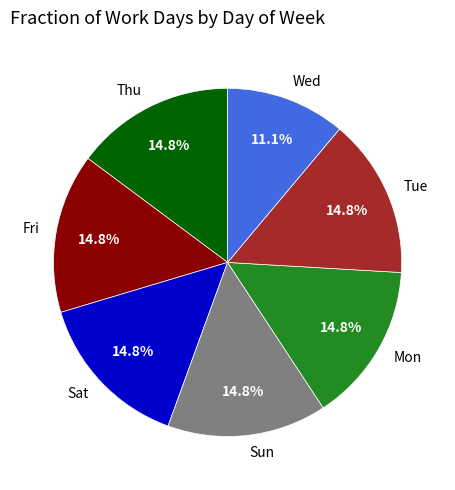

What portion of the pie excludes Thu?

85.2%